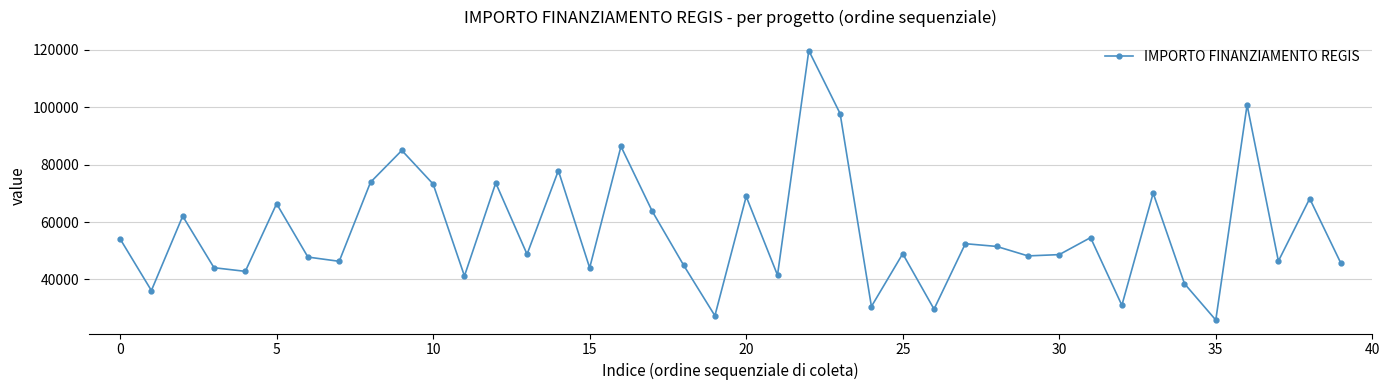

How many interior local peaks (higher than both neighbors) does the data have?

14